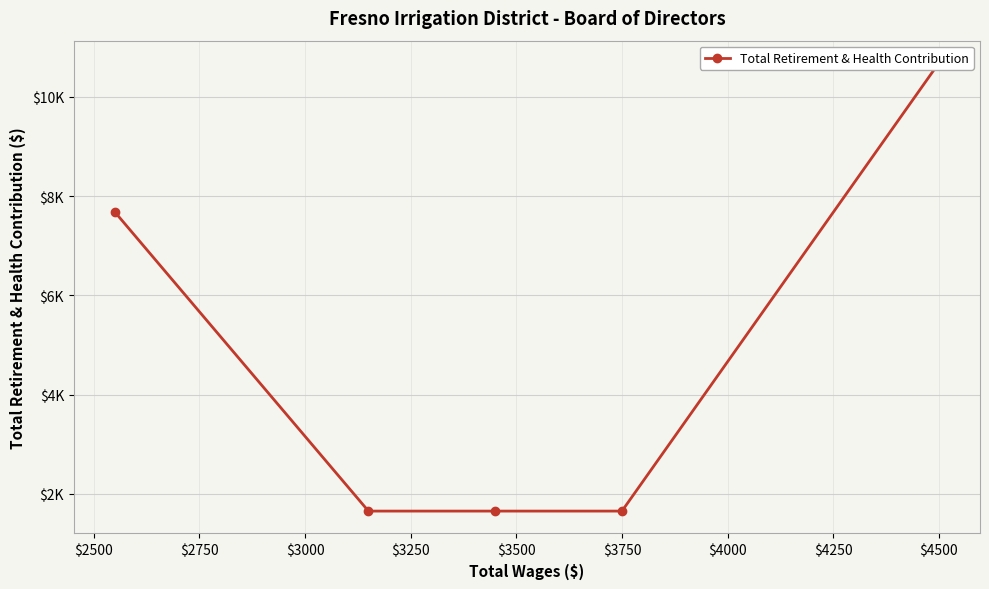

What is the value of the 4th point from the left?

1653